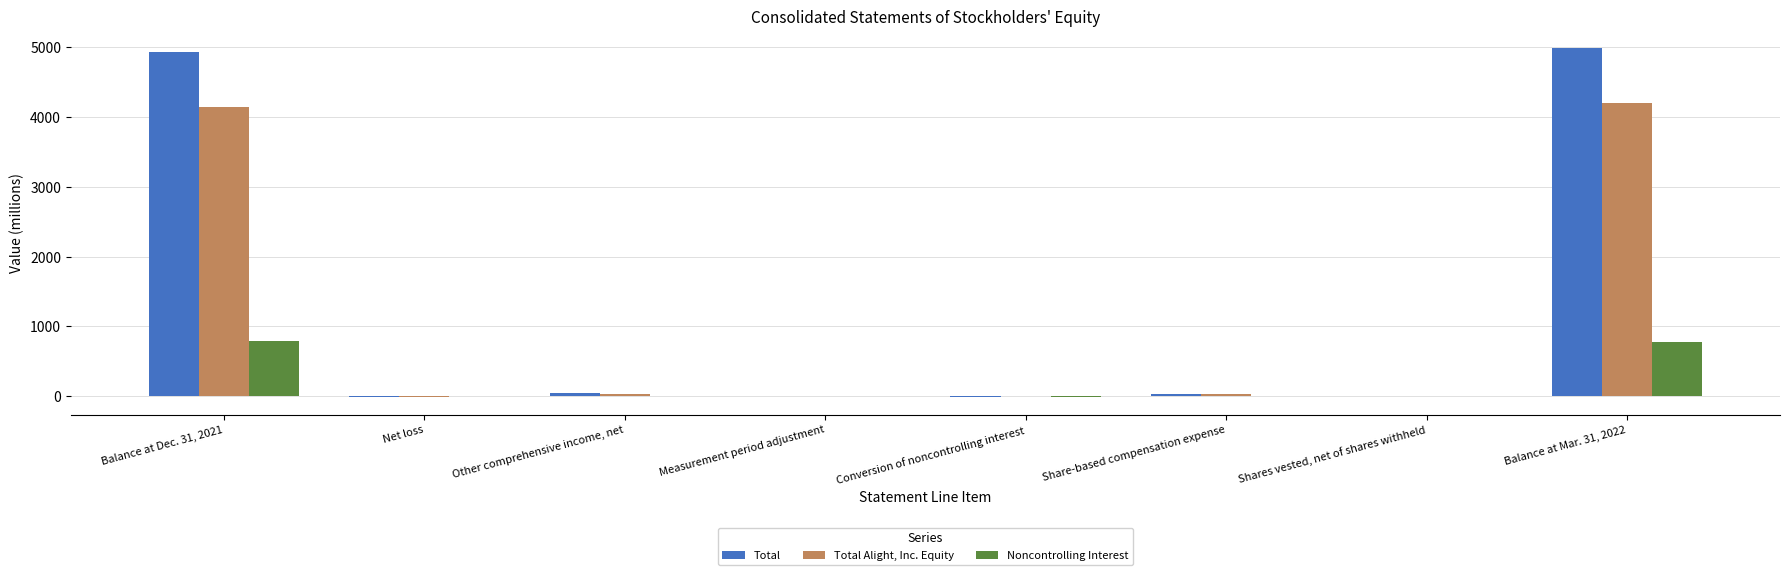

What is the sum of all Noncontrolling Interest values?

1560